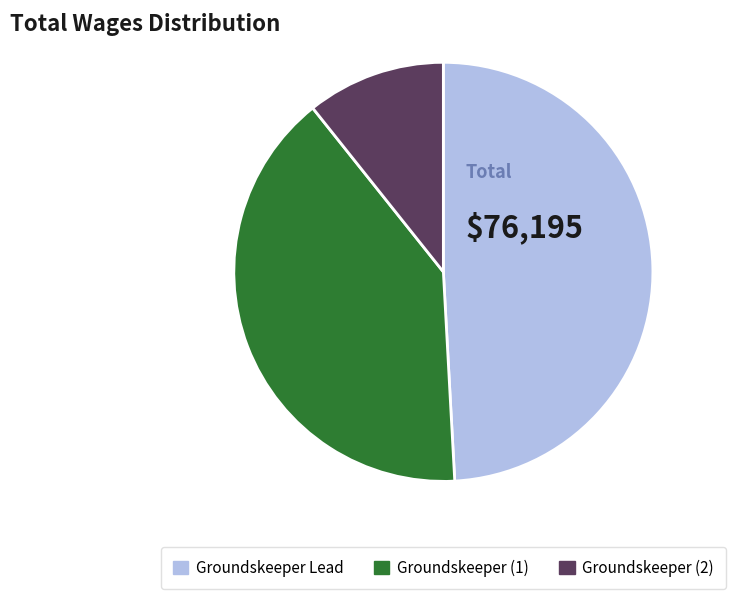

How many segments does this pie chart have?

3